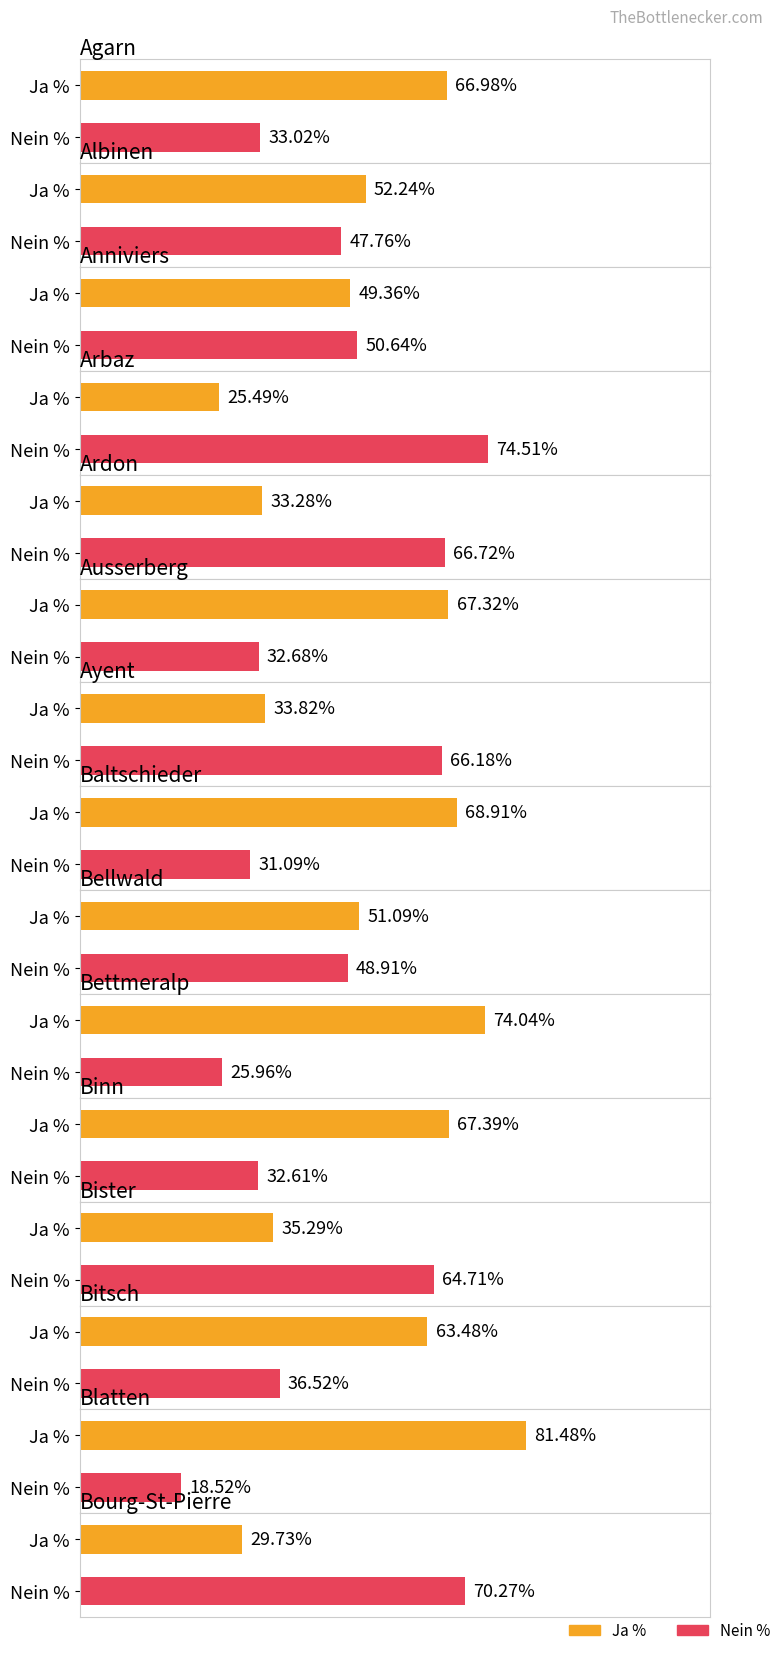

How many groups of bars are there?

15